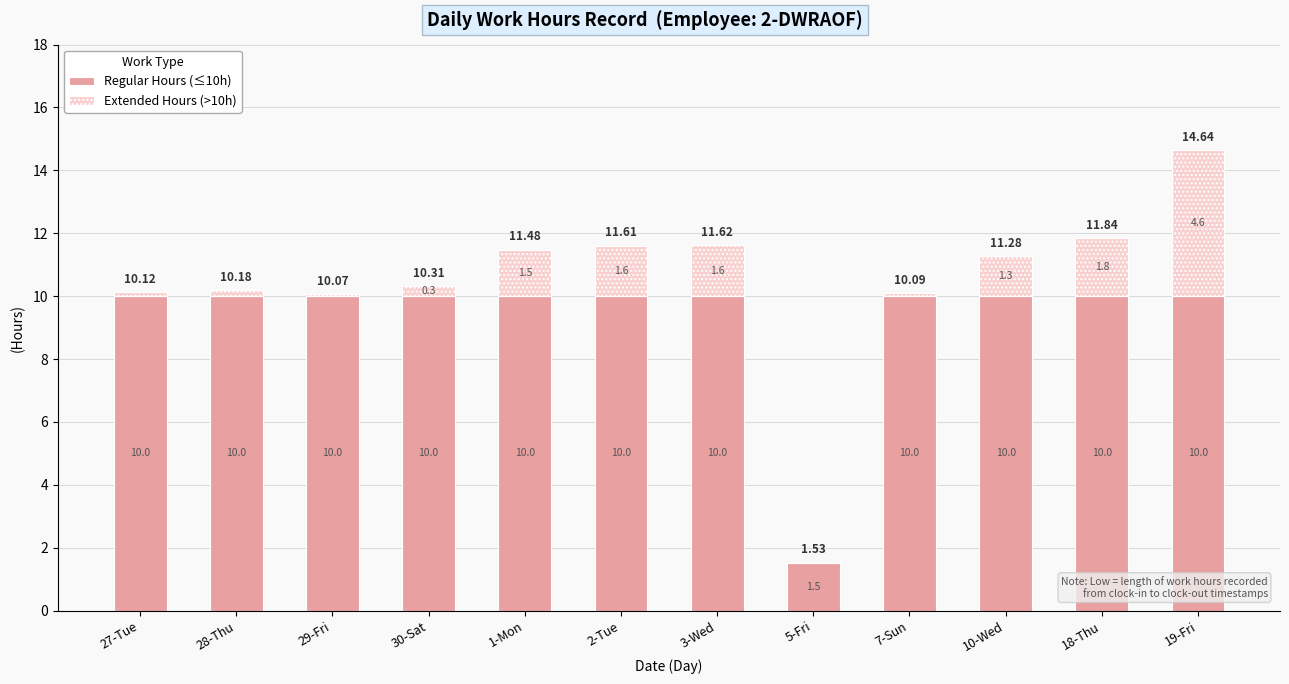

What is the total value across all series at 29-Fri?

10.1